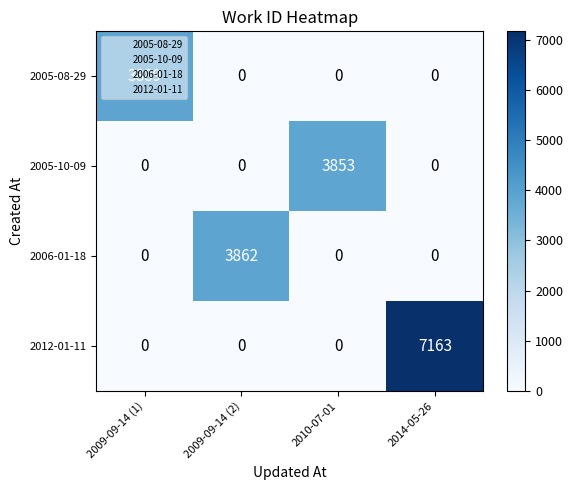

Which category has the highest value across all series?

2014-05-26